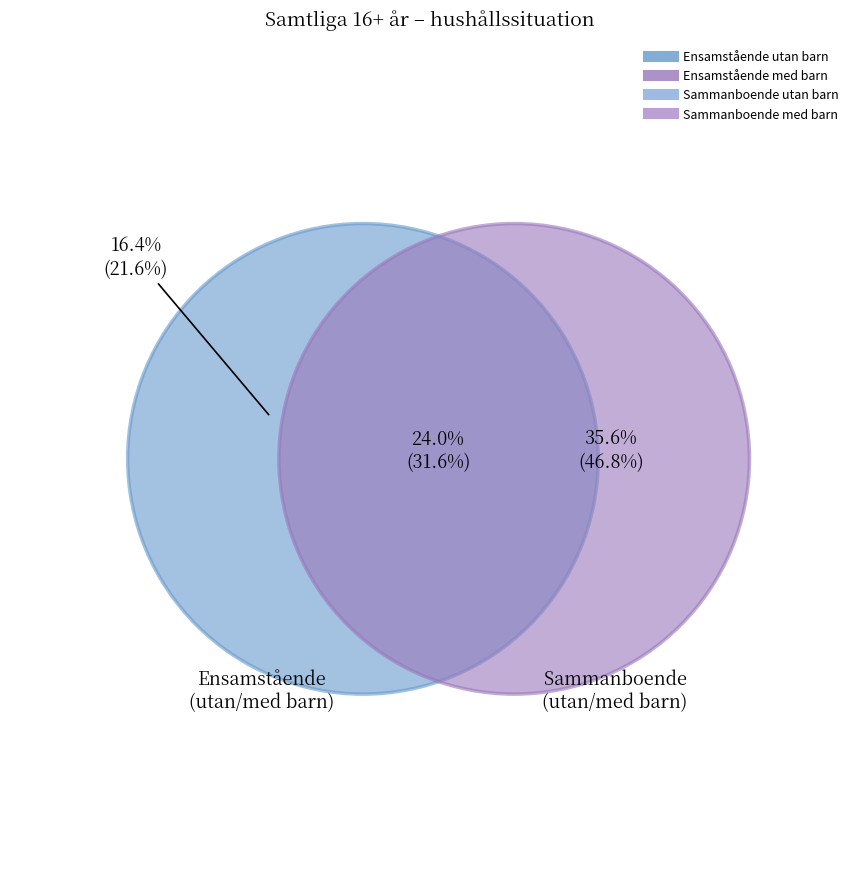

How many slices are in this pie chart?

3